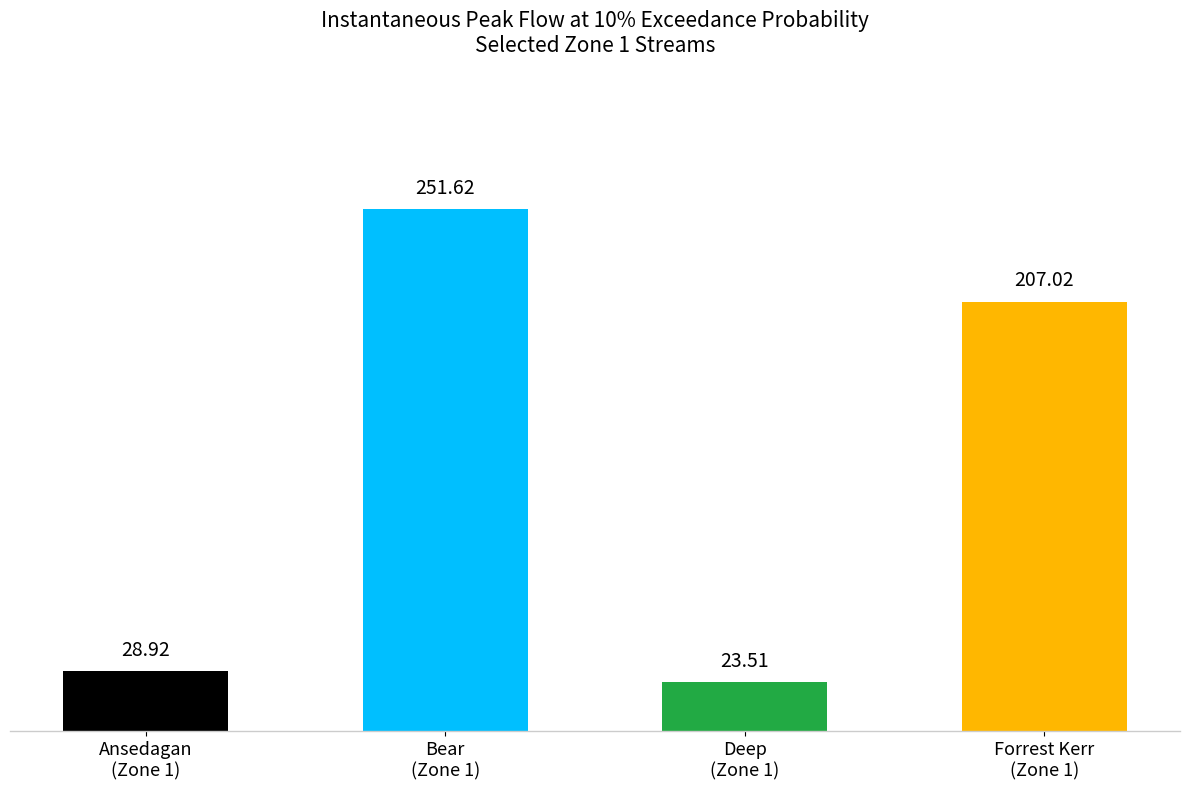

Approximately how many times larger is the value at Ansedagan
(Zone 1) compared to Bear
(Zone 1)?

0.1